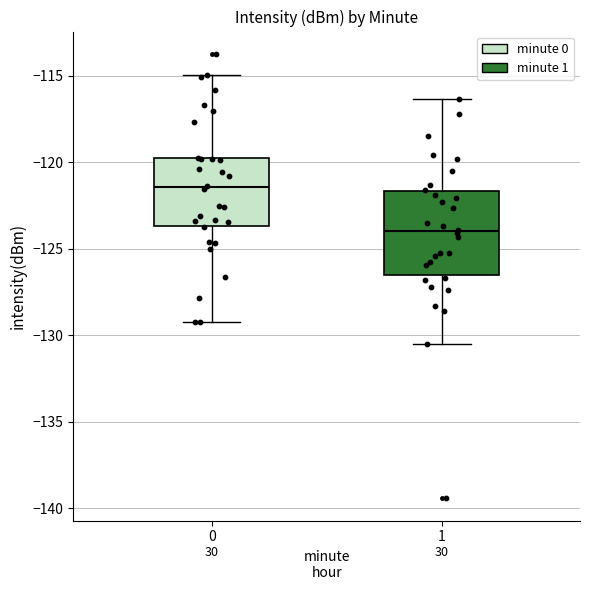

Comparing the boxes themselves (not the whiskers), which one is the tallest?

1